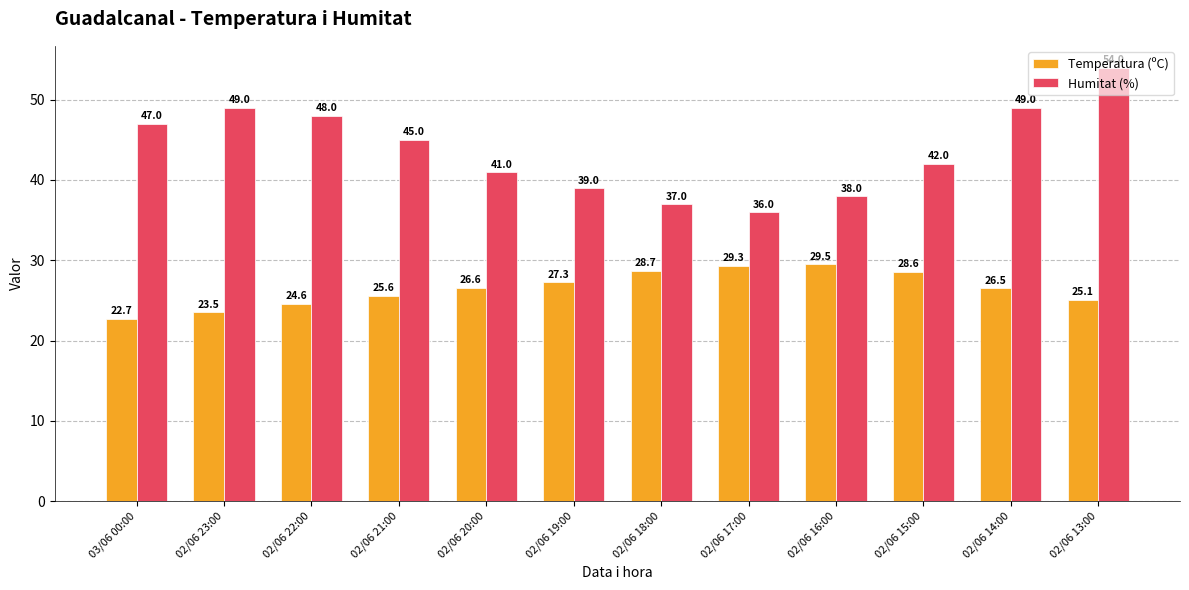

Read the Humitat (%) value at 02/06 15:00.

42.0